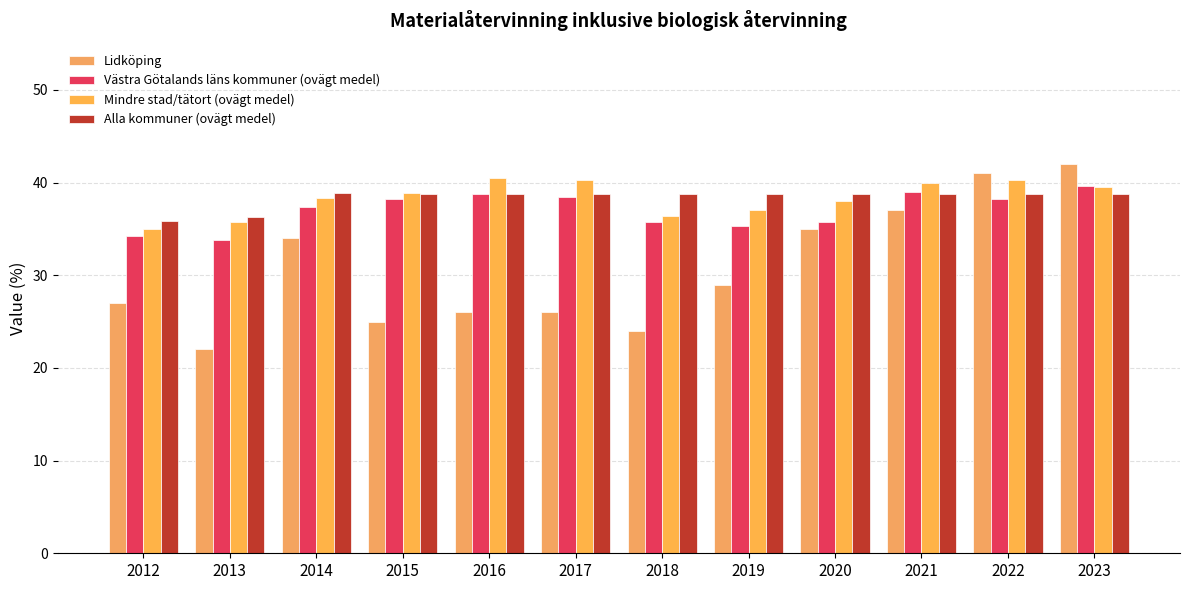

At 2014, list the series in order from largest to smallest.

Alla kommuner (ovägt medel), Mindre stad/tätort (ovägt medel), Västra Götalands läns kommuner (ovägt medel), Lidköping